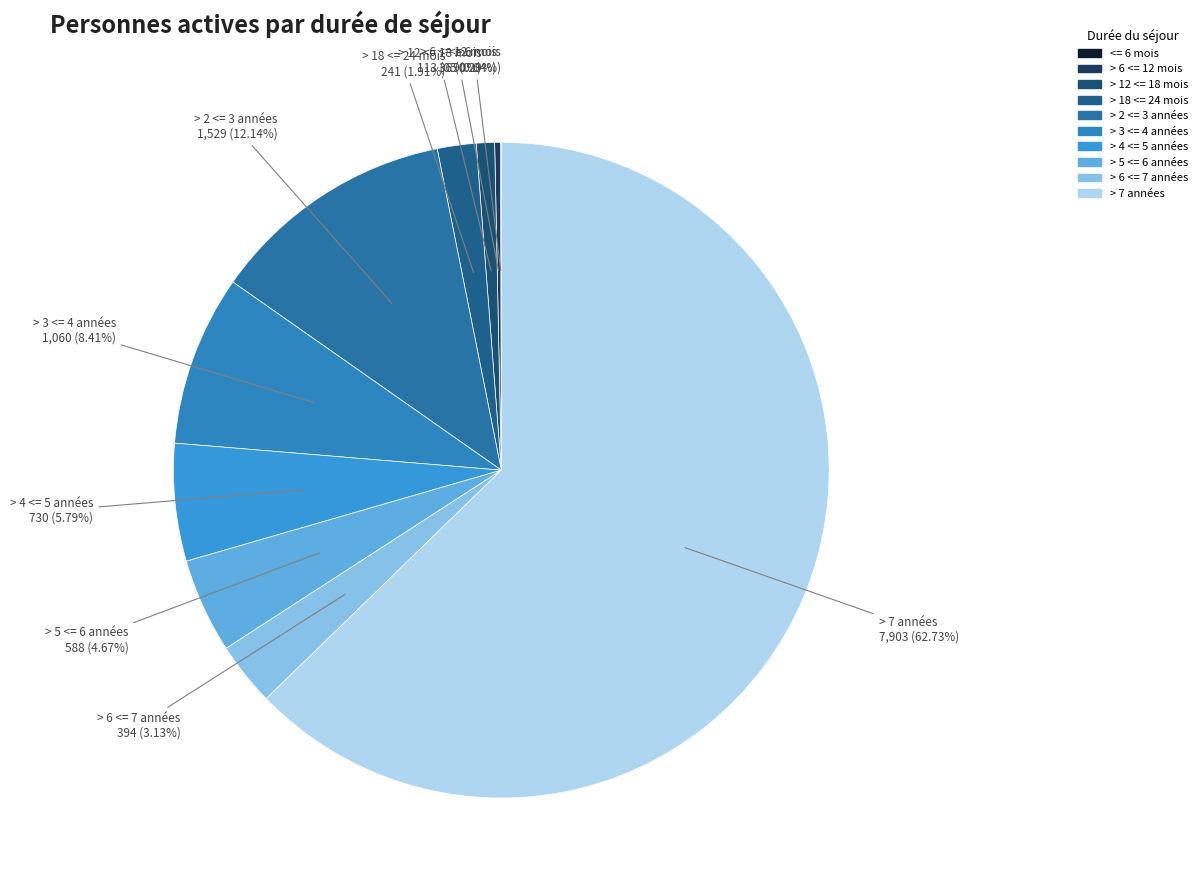

Does any single category account for the majority?

Yes